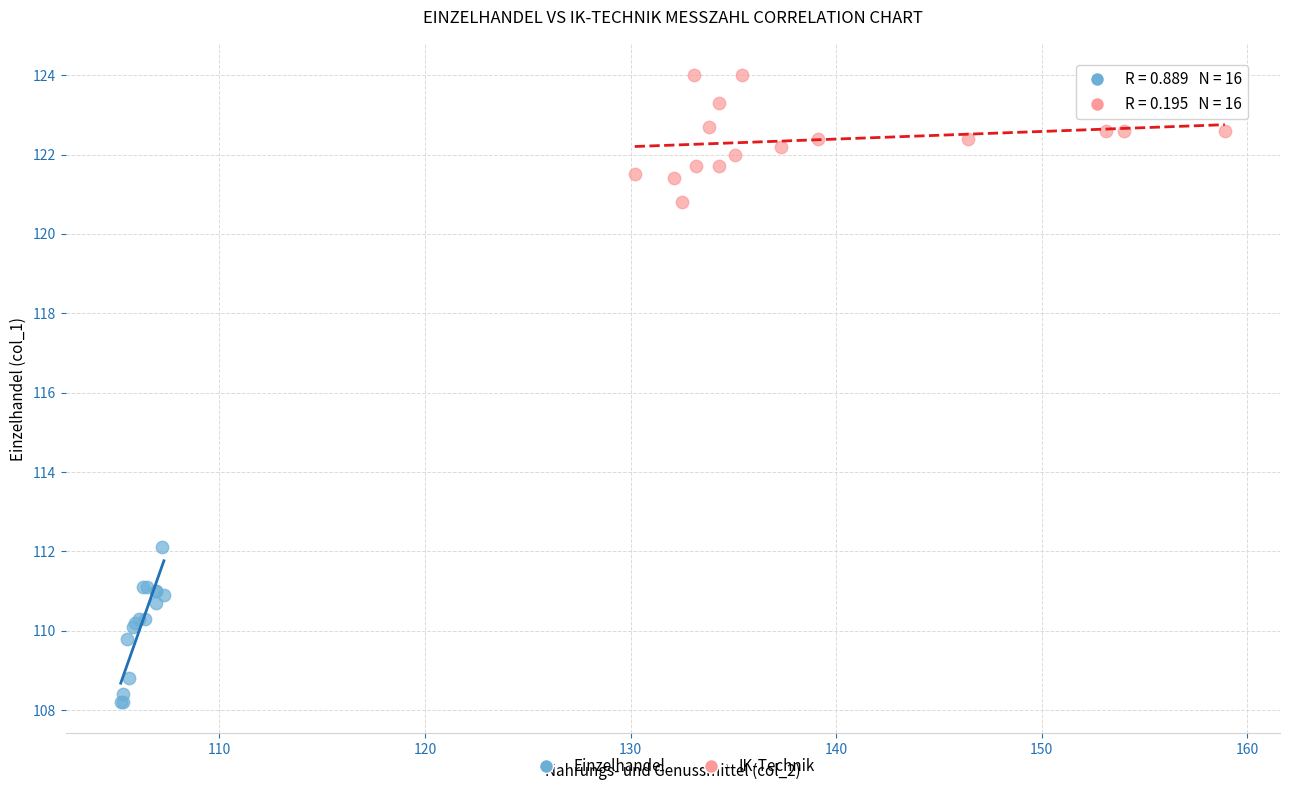

Which series contains the highest Y value?

IK-Technik